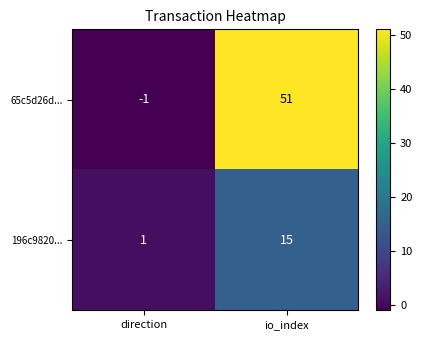

Is it true that 65c5d26d... equals 51 at io_index?

True